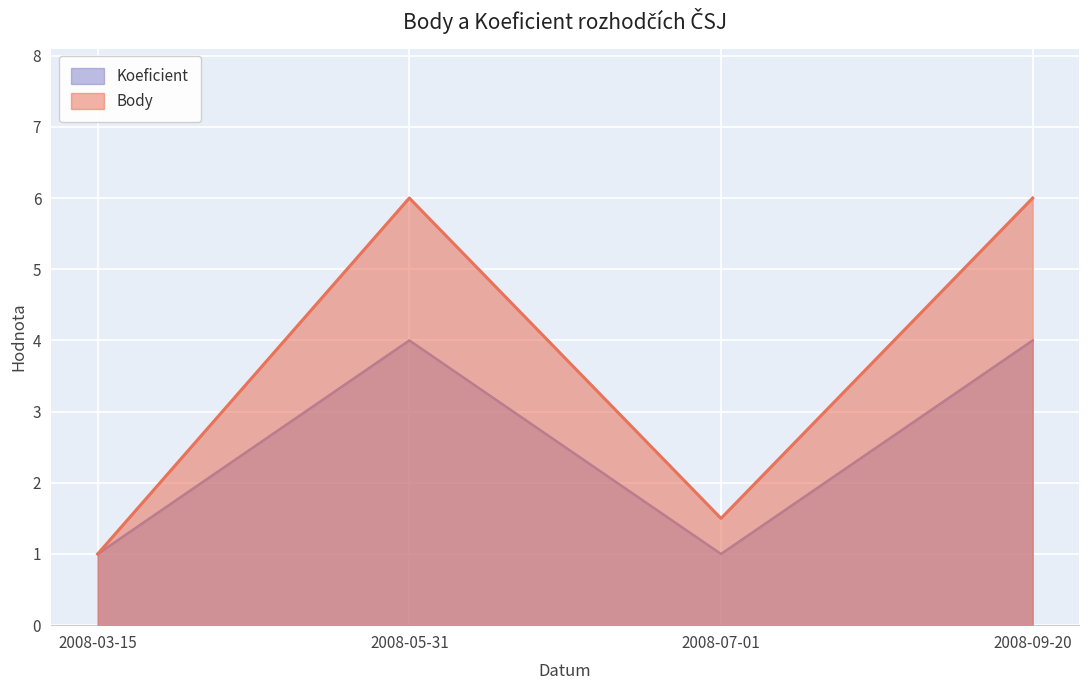

True or false: Body and Koeficient intersect in this chart.

False